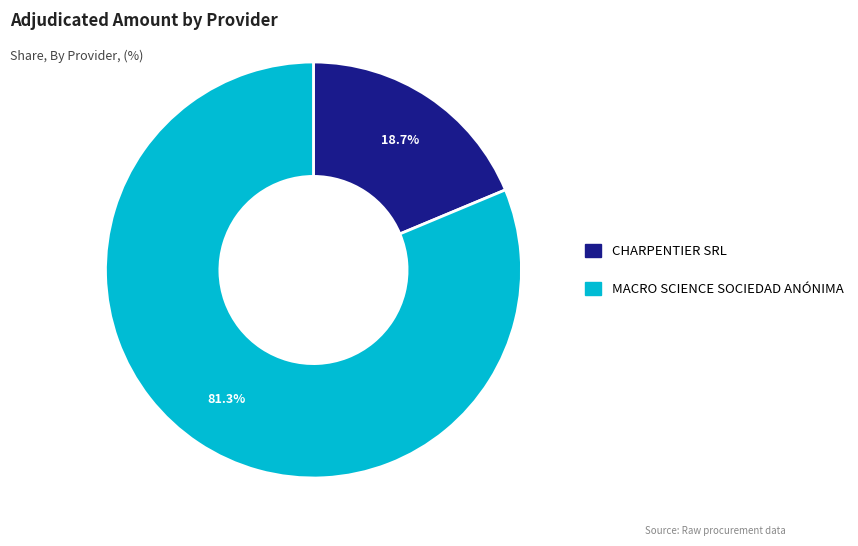

How much of the chart is everything except CHARPENTIER SRL?

81.3%